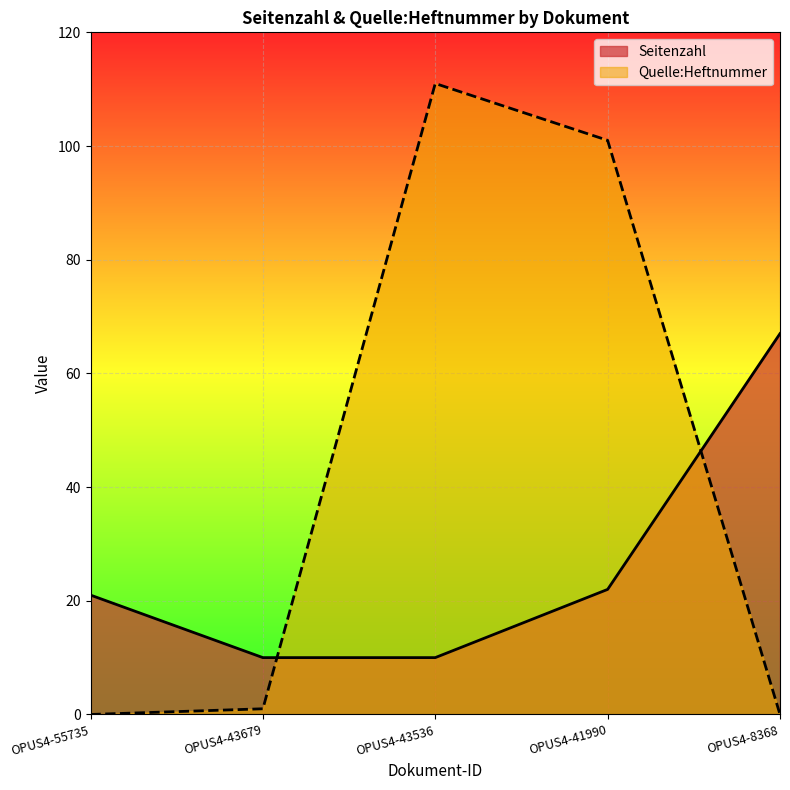

Which series changed the most between OPUS4-55735 and OPUS4-41990?

Quelle:Heftnummer